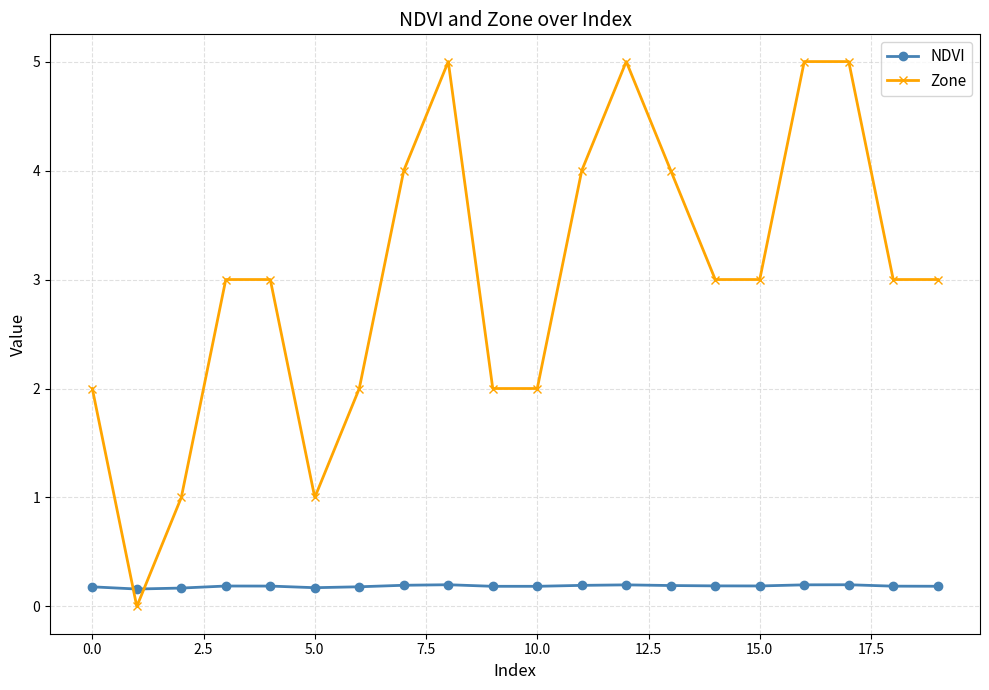

What is the value of the Zone point at the 18th from the left?

5.0